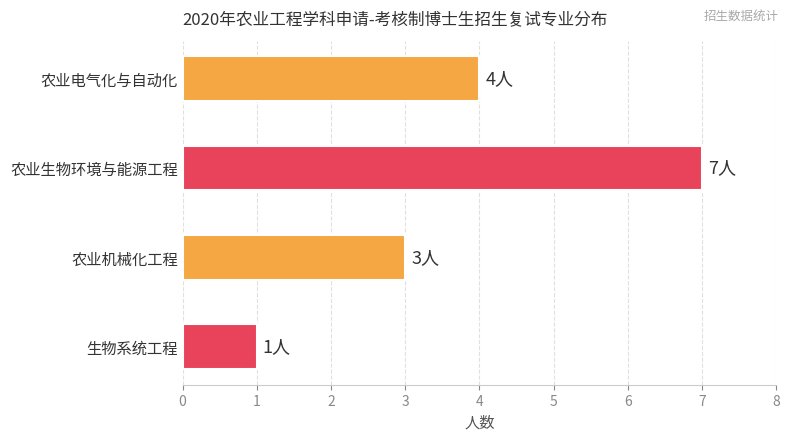

Are the bars grouped side by side (vs. stacked)?

No